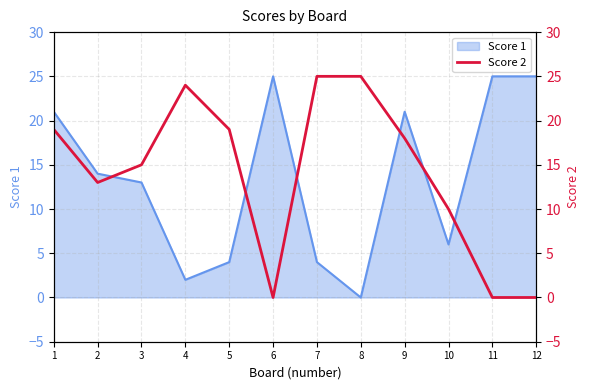

The Score 1 series shows 7 at 7. True or false?

False